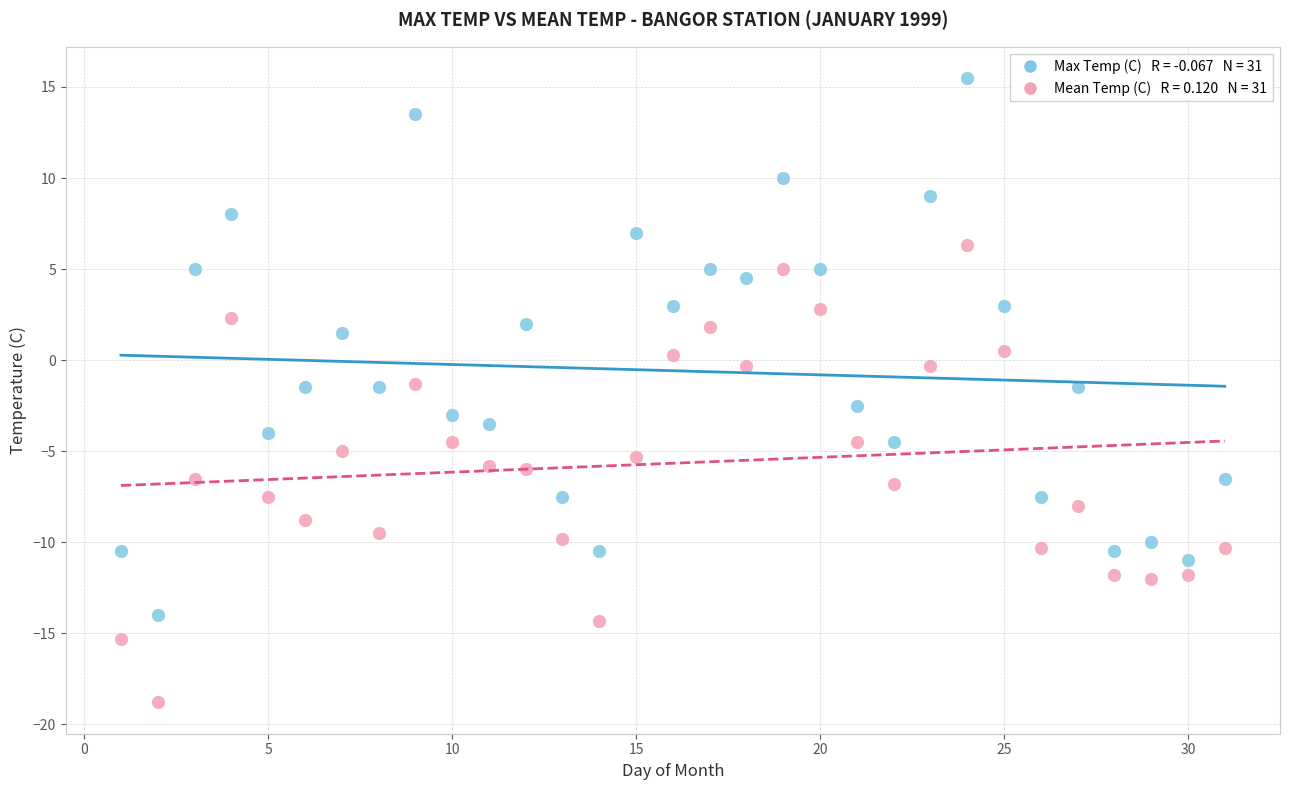

Across all data points, what is the range of X values (max minus min)?

30.0